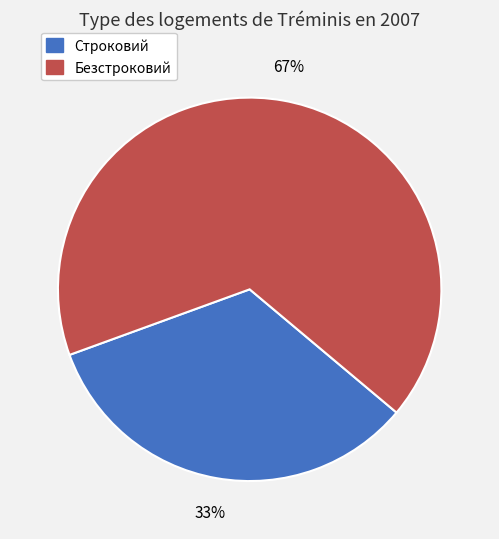

What is the ratio of the value at Безстроковий to the value at Строковий?

2.0